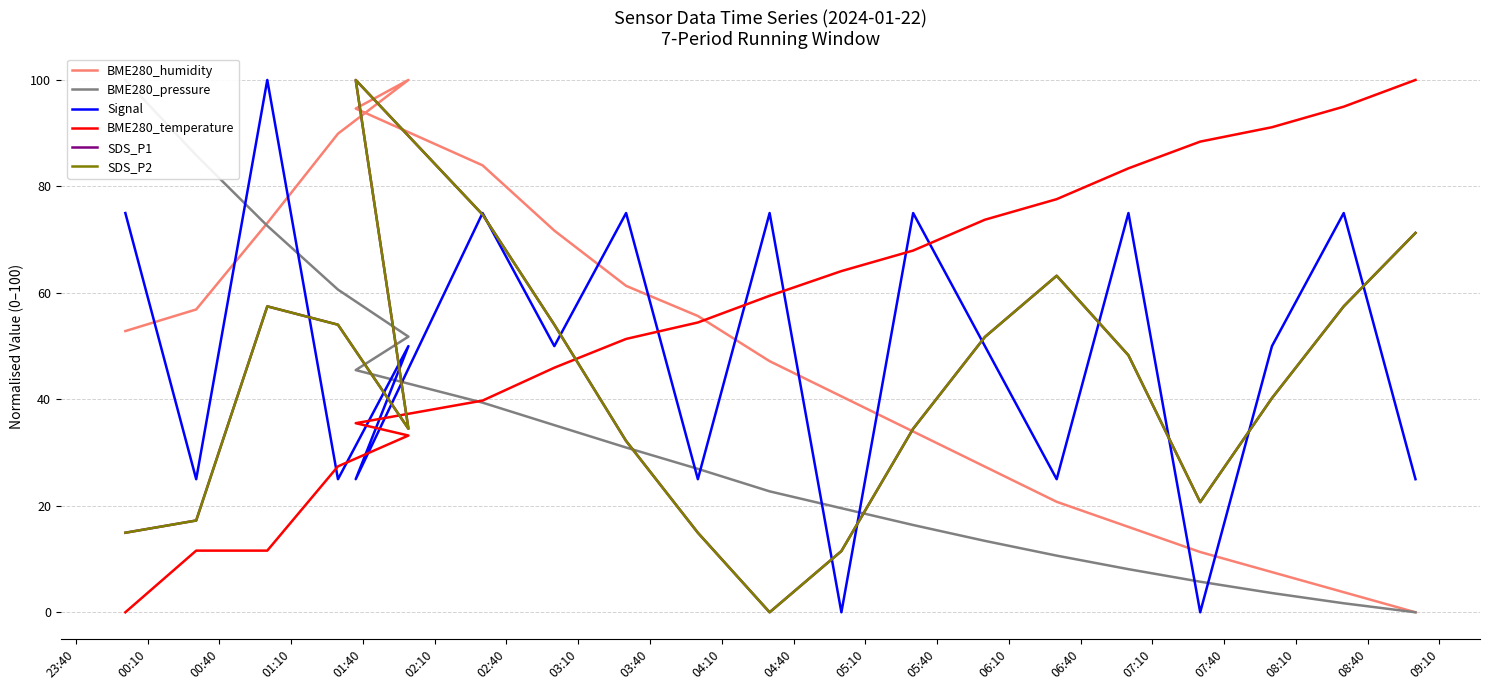

What is the label of the 2nd point from the right?

08:40